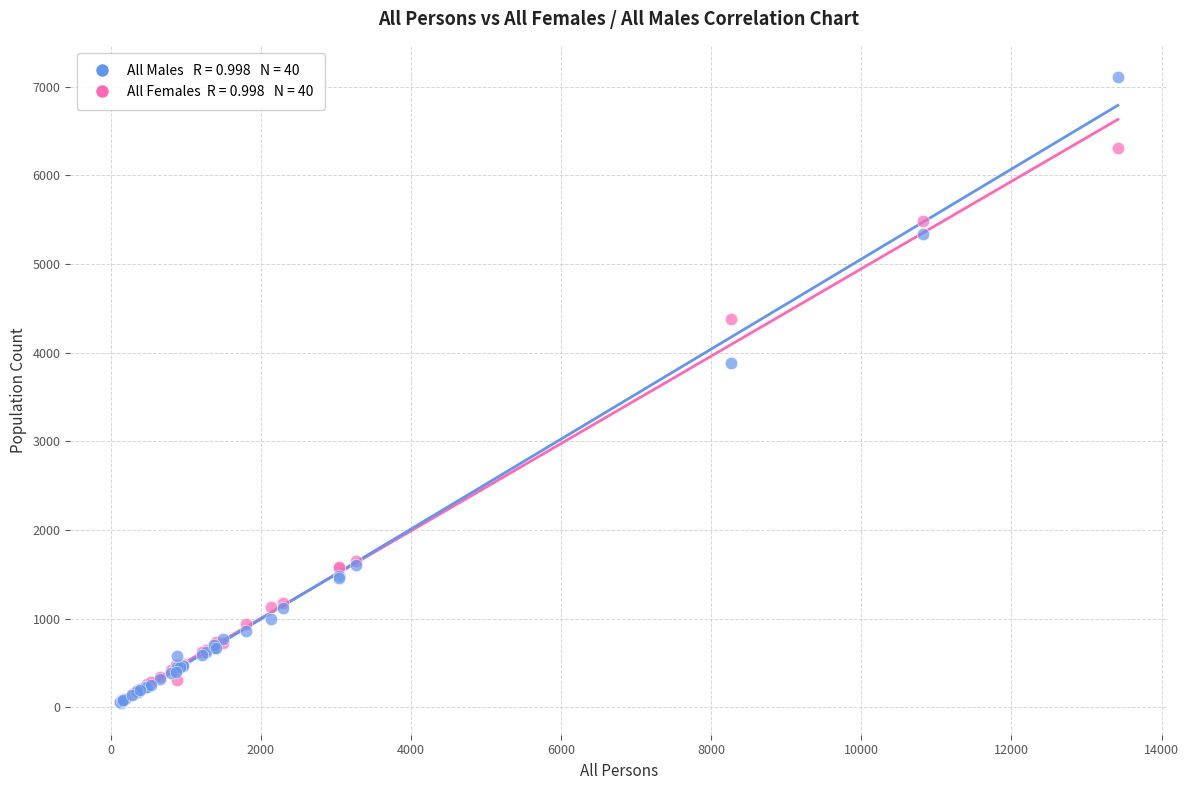

Across all series, what Y value is closest to 3579?

3884